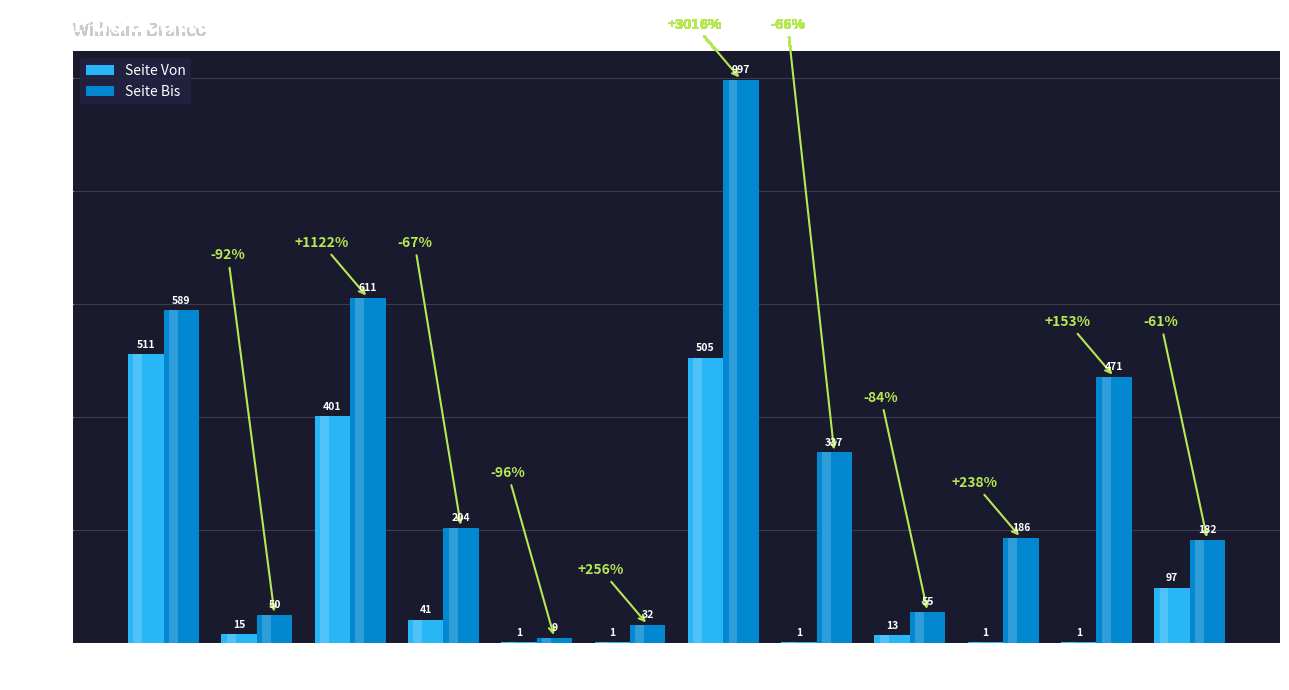

The value of Seite Bis at 1882 is 204. True or false?

True